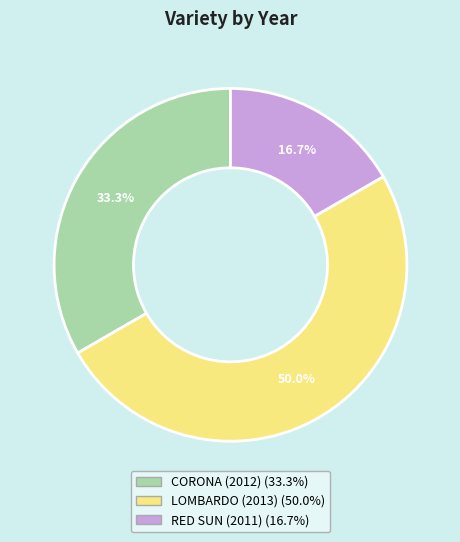

To the nearest percent, what percentage of the pie is LOMBARDO (2013)?

50%